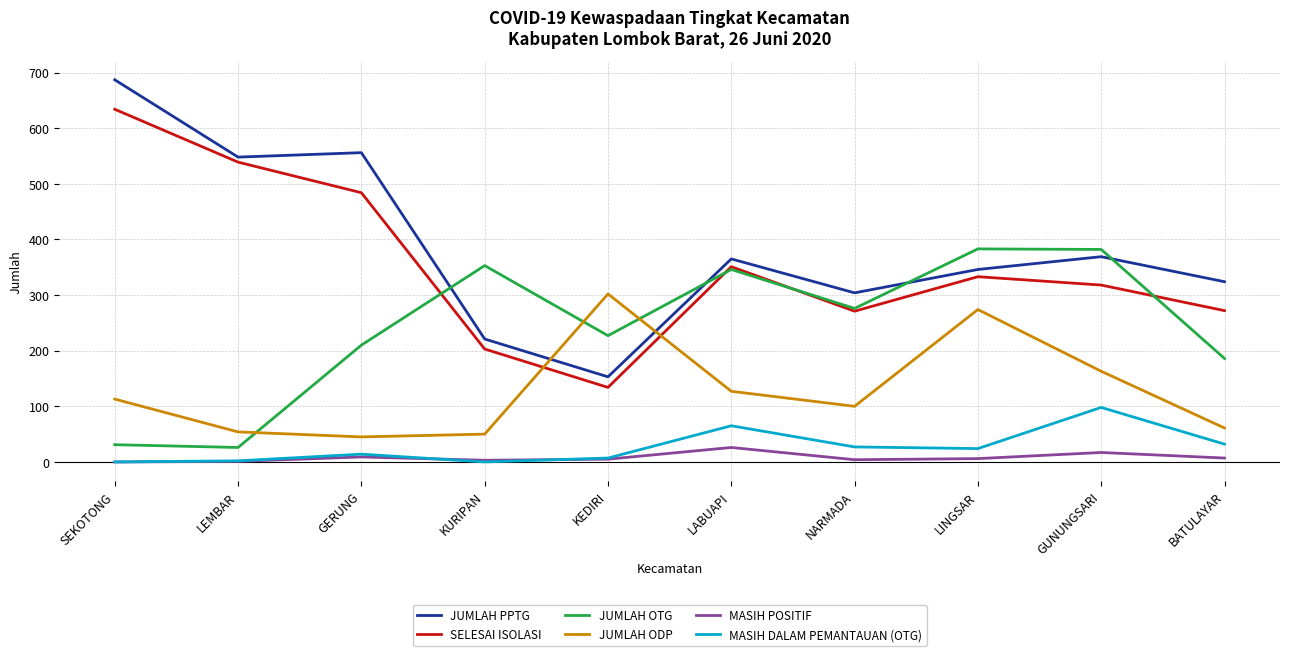

Is the value of JUMLAH PPTG at LINGSAR greater than the value of JUMLAH ODP at LINGSAR?

Yes